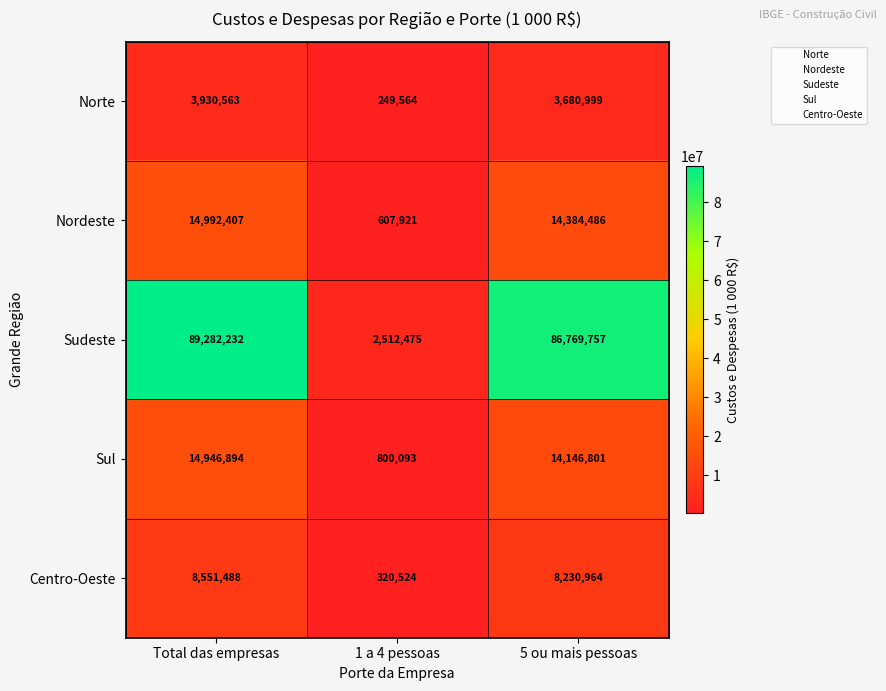

What is the average value of the Norte series?

2620375